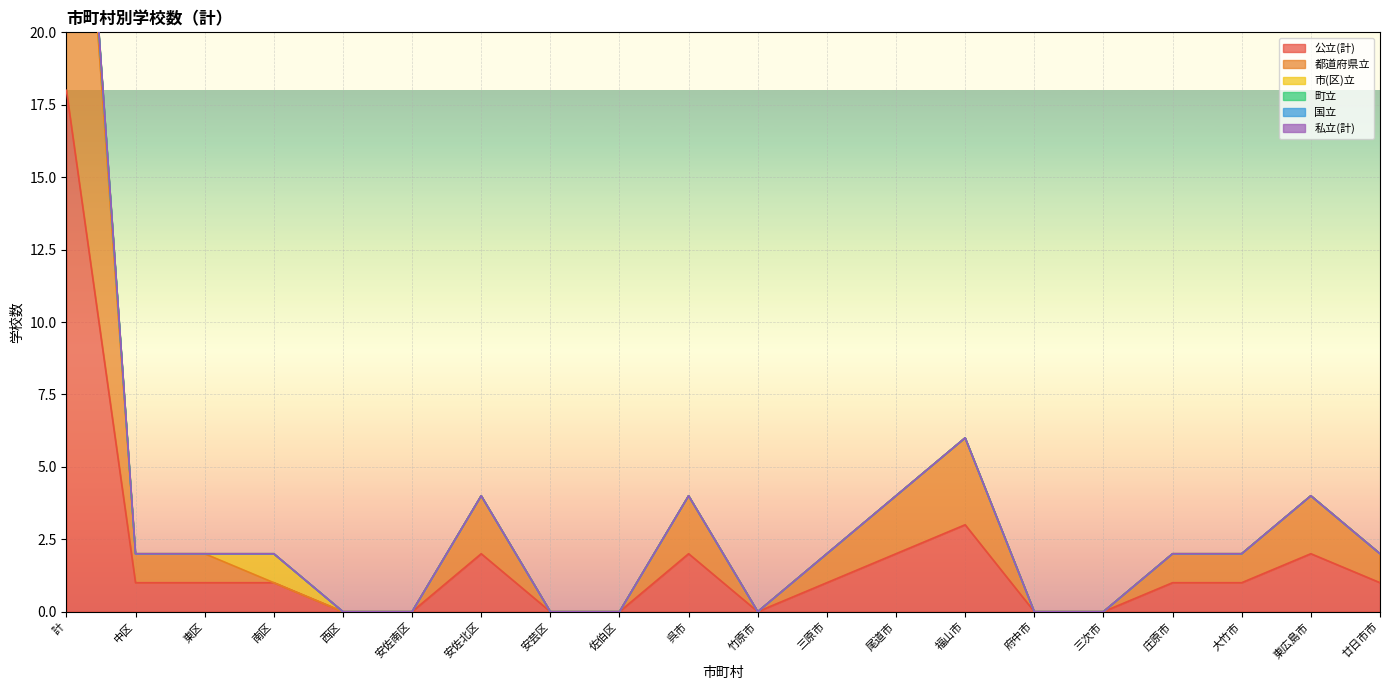

List the series in order of their peak value, lowest first.

町立, 国立, 私立(計), 市(区)立, 都道府県立, 公立(計)